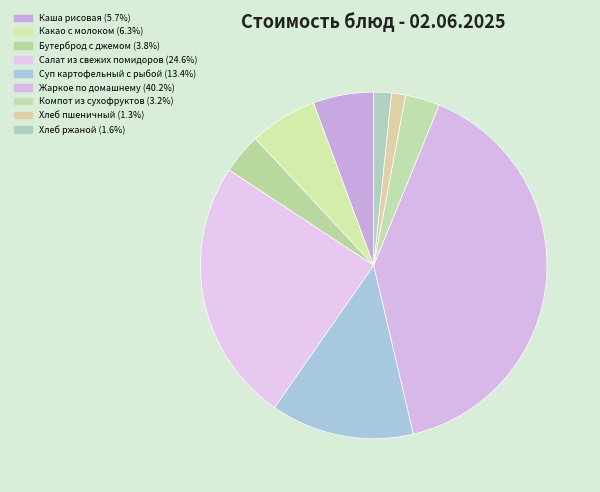

To the nearest percent, what portion does Салат из свежих помидоров represent?

25%